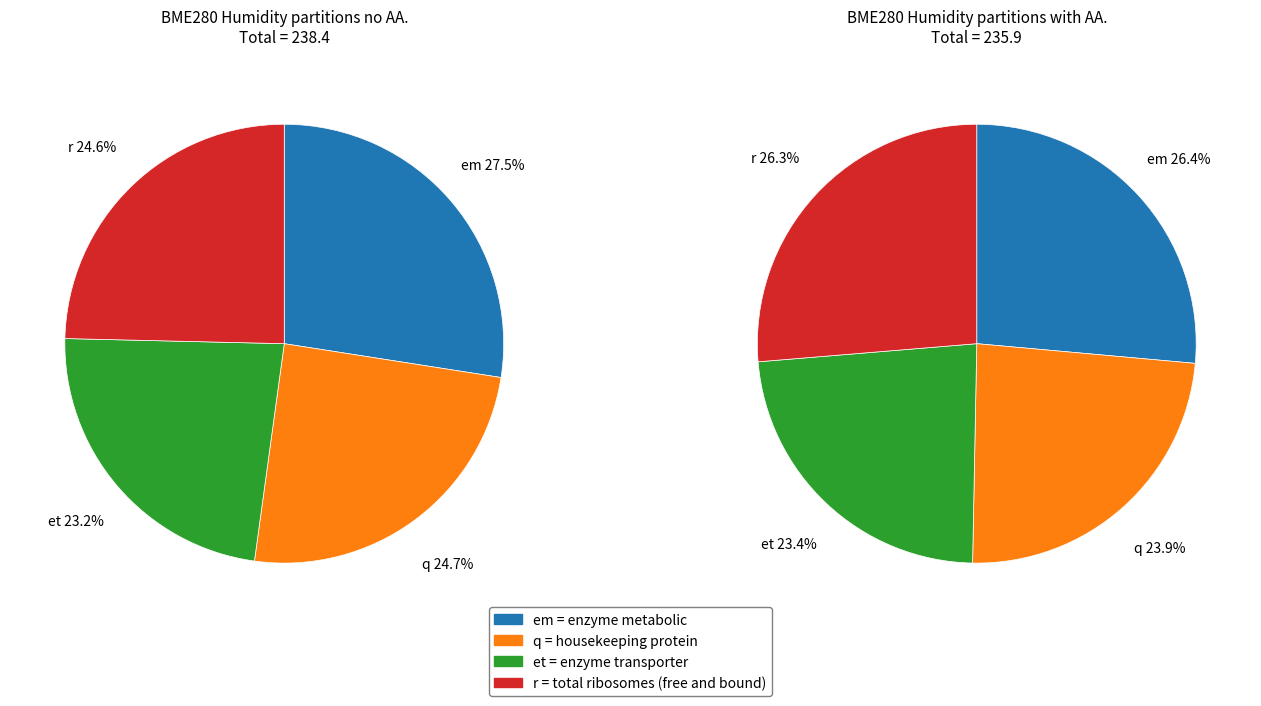

Between 77 and 77, which is larger?

77